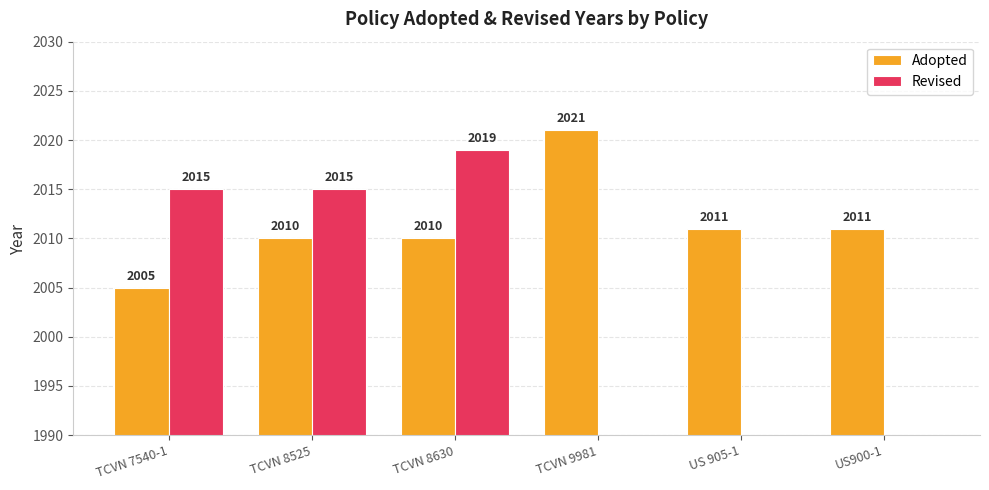

Does the chart contain stacked bars?

No